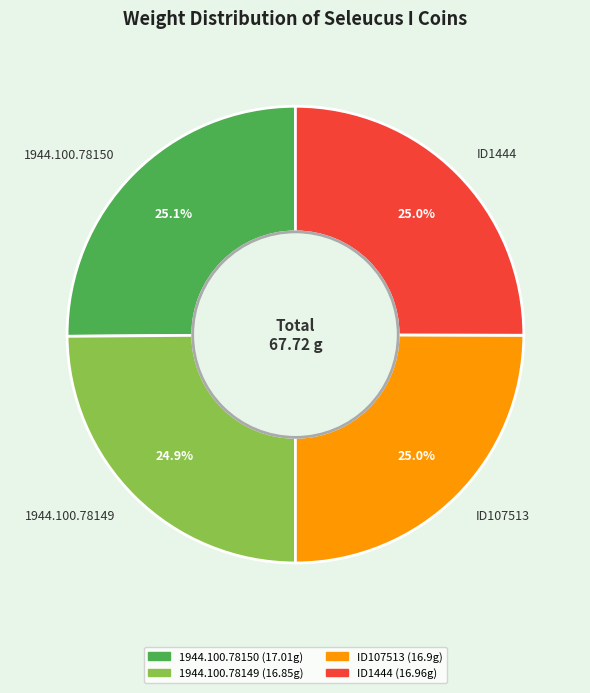

True or false: ID107513 accounts for 39% of the total.

False